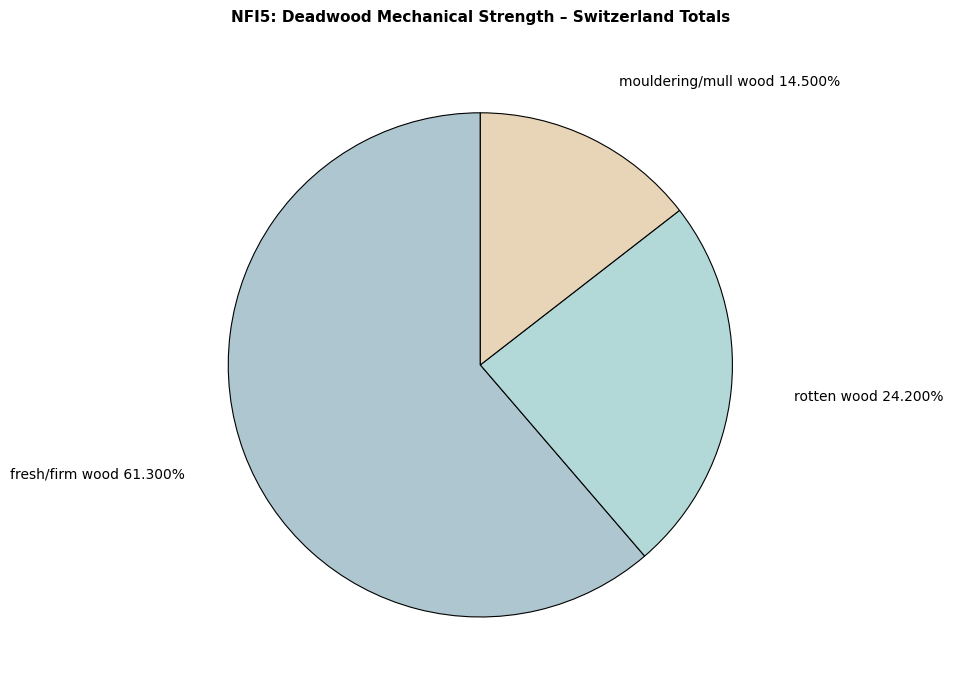

Between fresh/firm wood 61.300% and mouldering/mull wood 14.500%, which is larger?

fresh/firm wood 61.300%